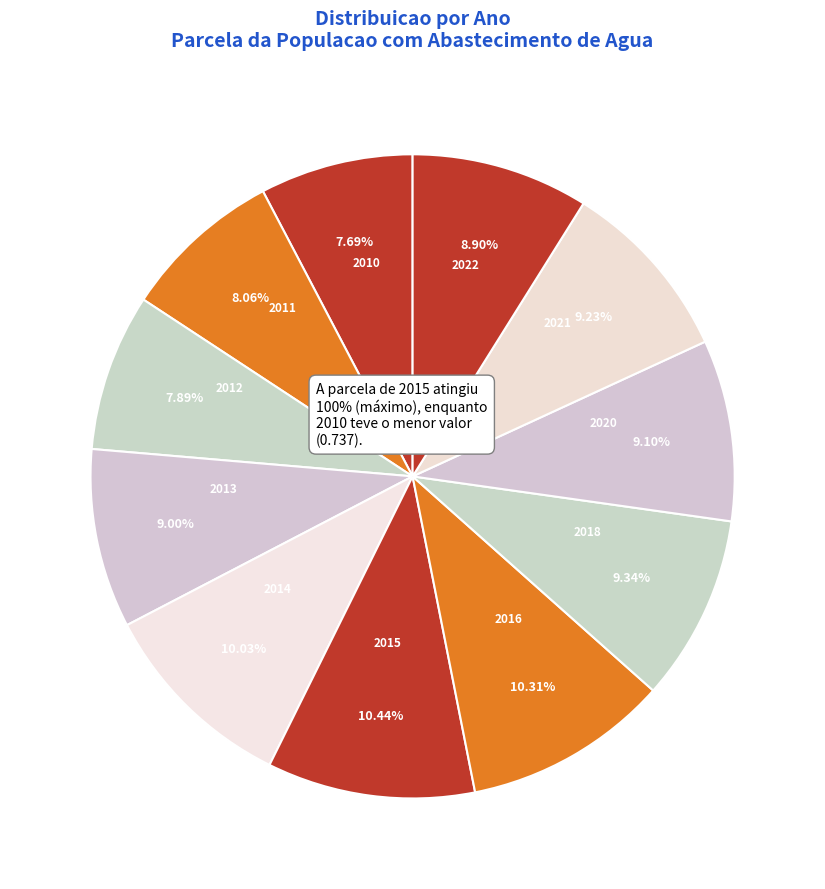

To the nearest percent, what portion does 2021 represent?

9%